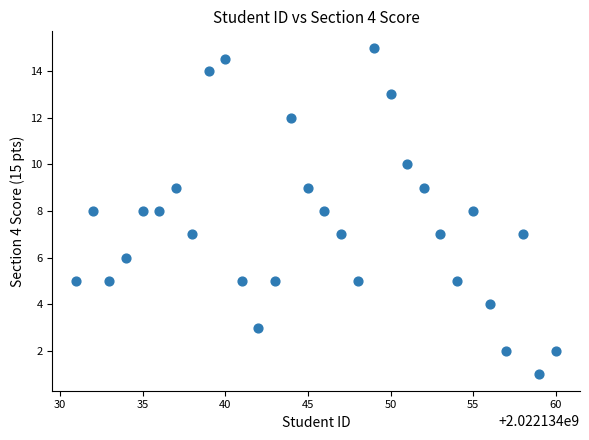

What is the range of X values (max minus min)?

29.0